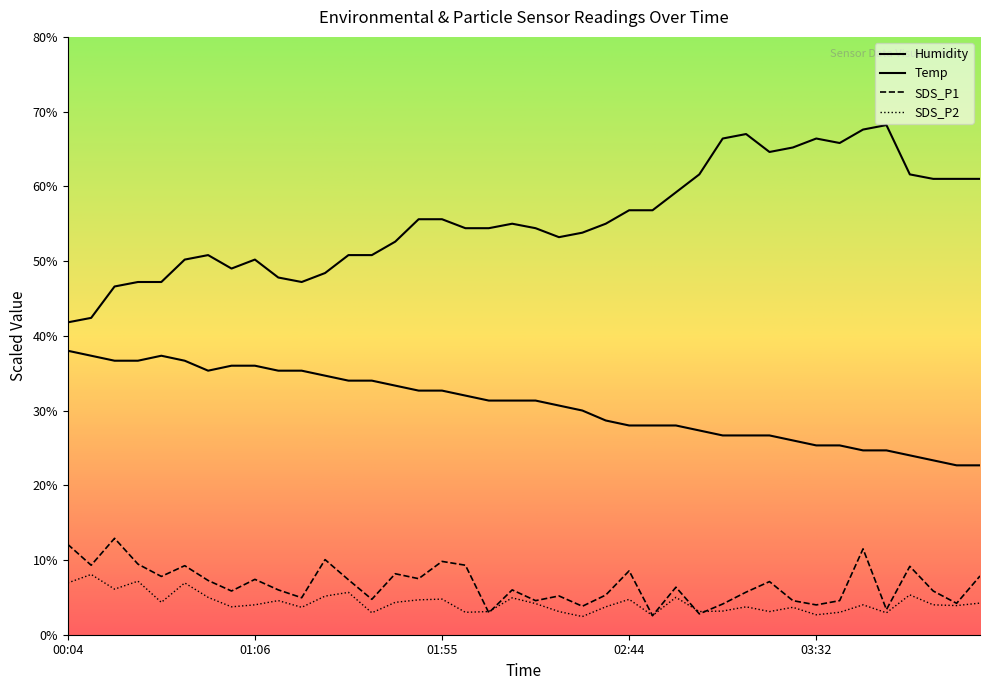

What is the sum of the SDS_P2 values at 03:02 and 03:56?

8.4